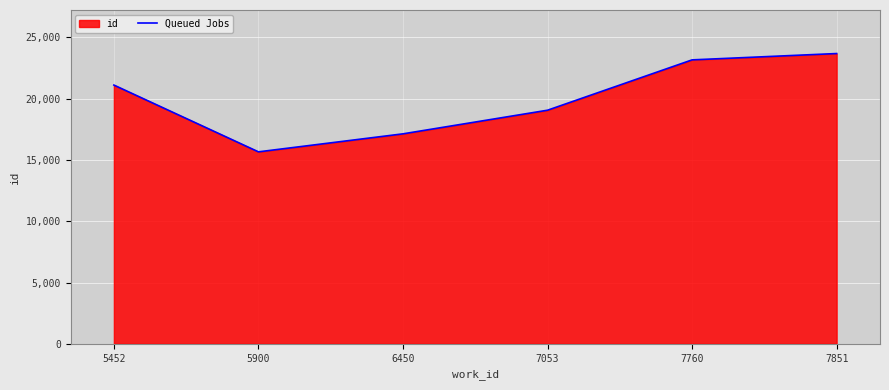

At which label is the value closest to 19678?

7053